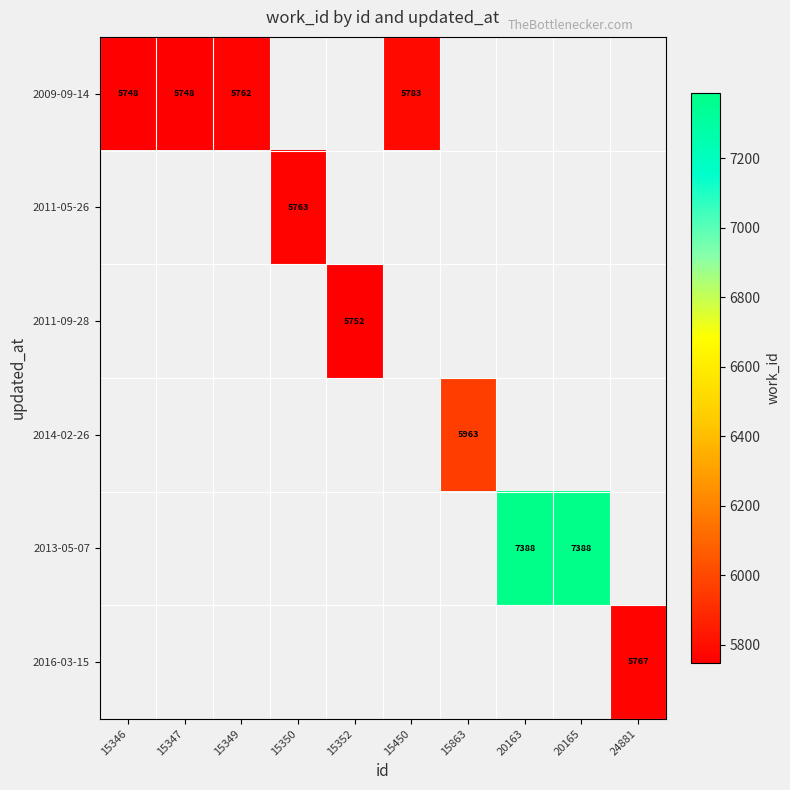

What is the smallest value displayed?

5748.0